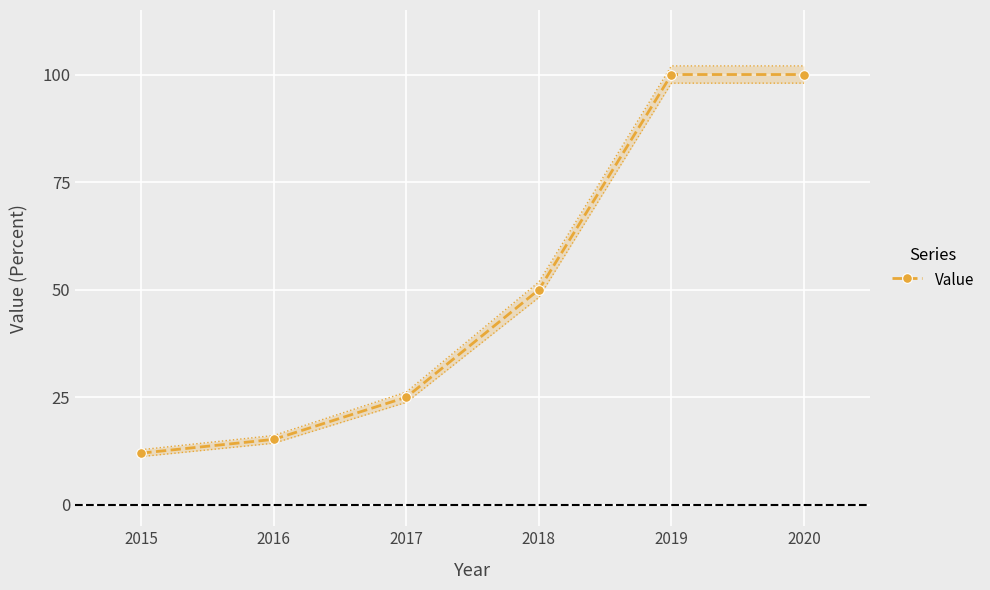

What is the greatest value displayed?

100.0